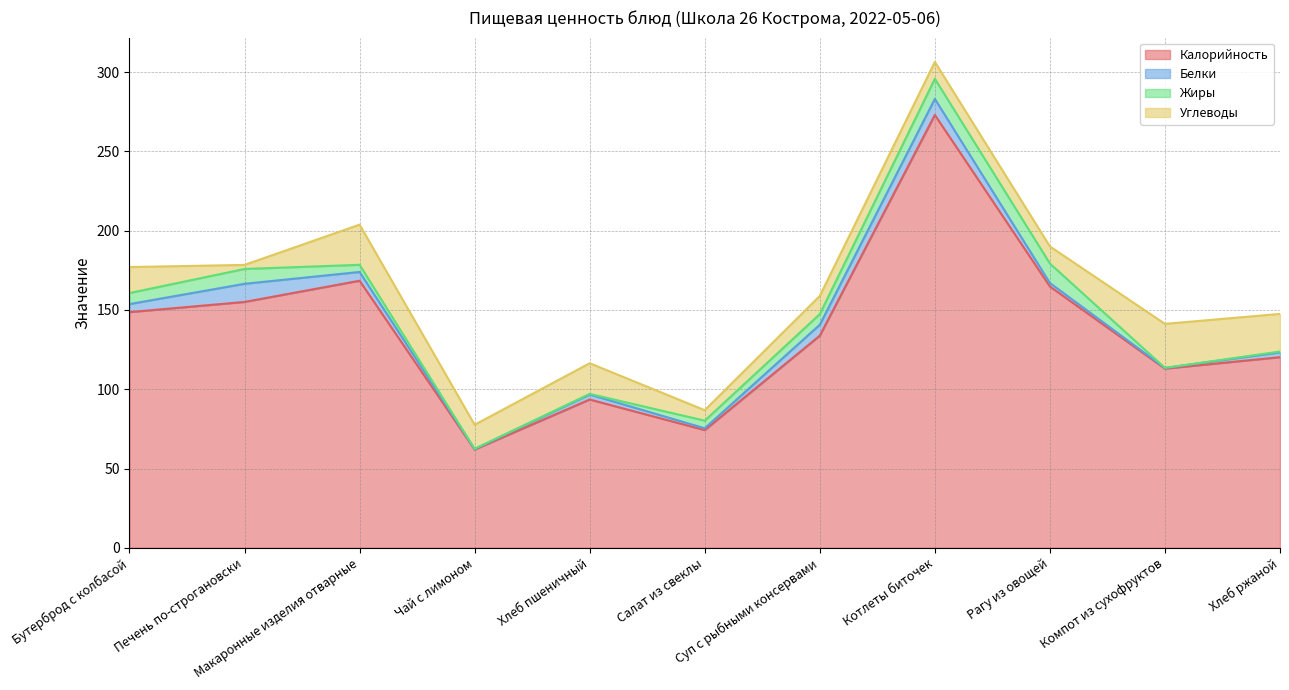

Reading left to right, transcribe all the data shown in this chart.

Калорийность: Бутерброд с колбасой=148.6	Печень по-строгановски=155.1	Макаронные изделия отварные=168.4	Чай с лимоном=62.0	Хлеб пшеничный=93.5	Салат из свеклы=74.2	Суп с рыбными консервами=133.8	Котлеты биточек=273.0	Рагу из овощей=164.8	Компот из сухофруктов=113.0	Хлеб ржаной=120.2
Белки: Бутерброд с колбасой=5.1	Печень по-строгановски=11.4	Макаронные изделия отварные=5.5	Чай с лимоном=0.3	Хлеб пшеничный=3.2	Салат из свеклы=1.1	Суп с рыбными консервами=6.9	Котлеты биточек=10.1	Рагу из овощей=2.2	Компот из сухофруктов=0.4	Хлеб ржаной=3.0
Жиры: Бутерброд с колбасой=7.0	Печень по-строгановски=9.4	Макаронные изделия отварные=4.5	Чай с лимоном=0.1	Хлеб пшеничный=0.4	Салат из свеклы=4.8	Суп с рыбными консервами=6.7	Котлеты биточек=12.7	Рагу из овощей=12.3	Компот из сухофруктов=0.0	Хлеб ржаной=0.5
Углеводы: Бутерброд с колбасой=16.4	Печень по-строгановски=2.5	Макаронные изделия отварные=25.3	Чай с лимоном=15.2	Хлеб пшеничный=19.3	Салат из свеклы=6.6	Суп с рыбными консервами=11.5	Котлеты биточек=10.6	Рагу из овощей=10.8	Компот из сухофруктов=27.8	Хлеб ржаной=23.7